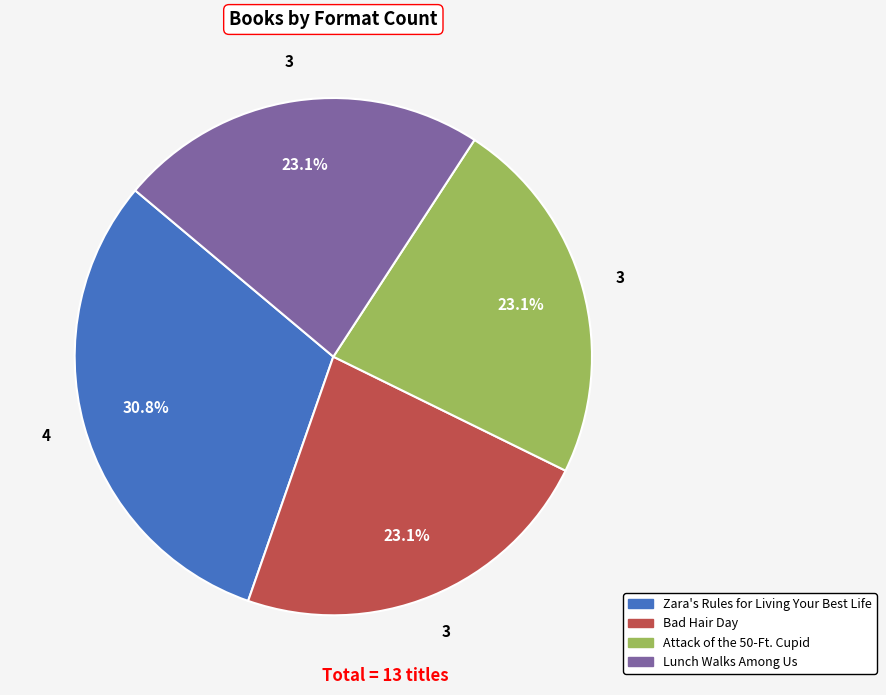

To the nearest percent, what percentage of the pie is Zara's Rules for Living Your Best Life?

31%